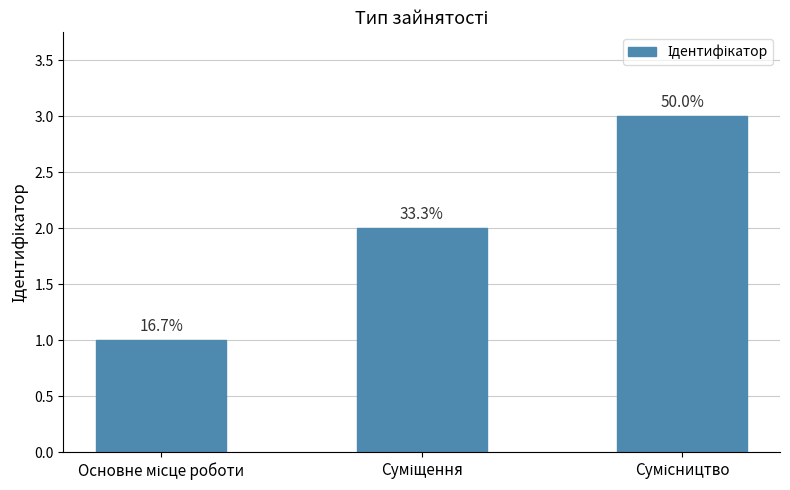

At which category does the chart reach its peak across all series?

Сумісництво